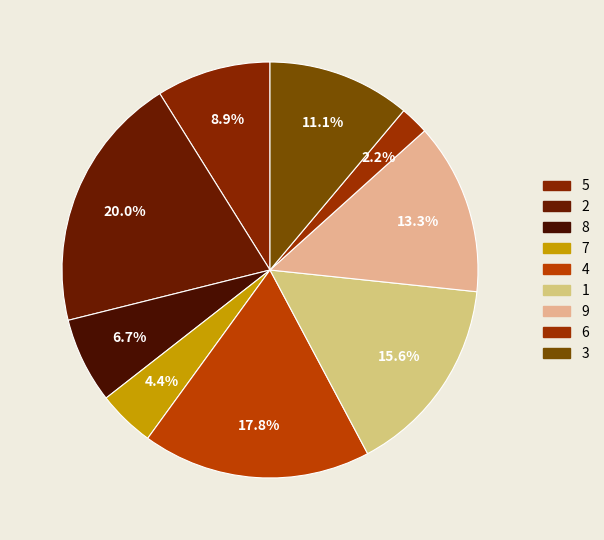

How many segments does this pie chart have?

9